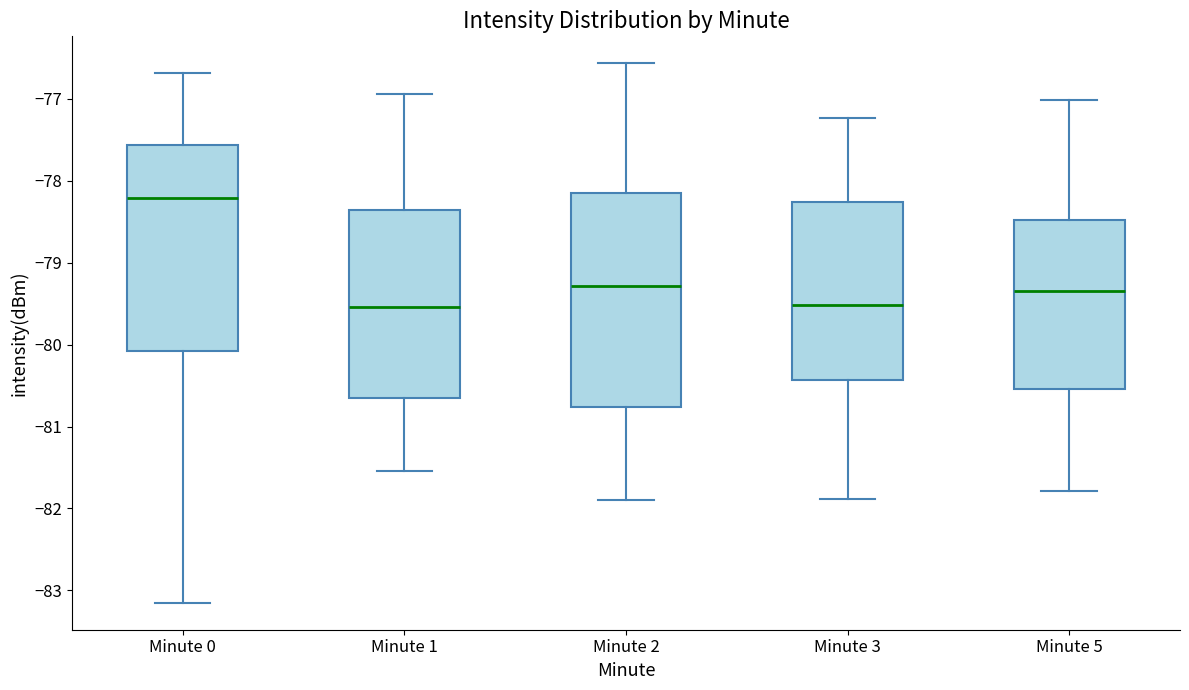

Comparing the boxes themselves (not the whiskers), which one is the tallest?

Minute 2